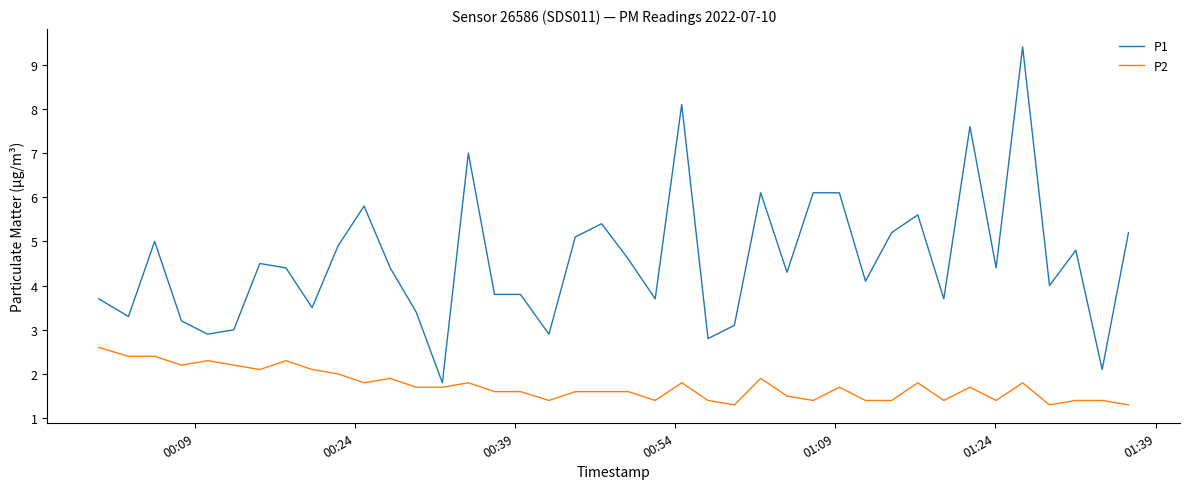

Which series has the largest range (max minus min)?

P1